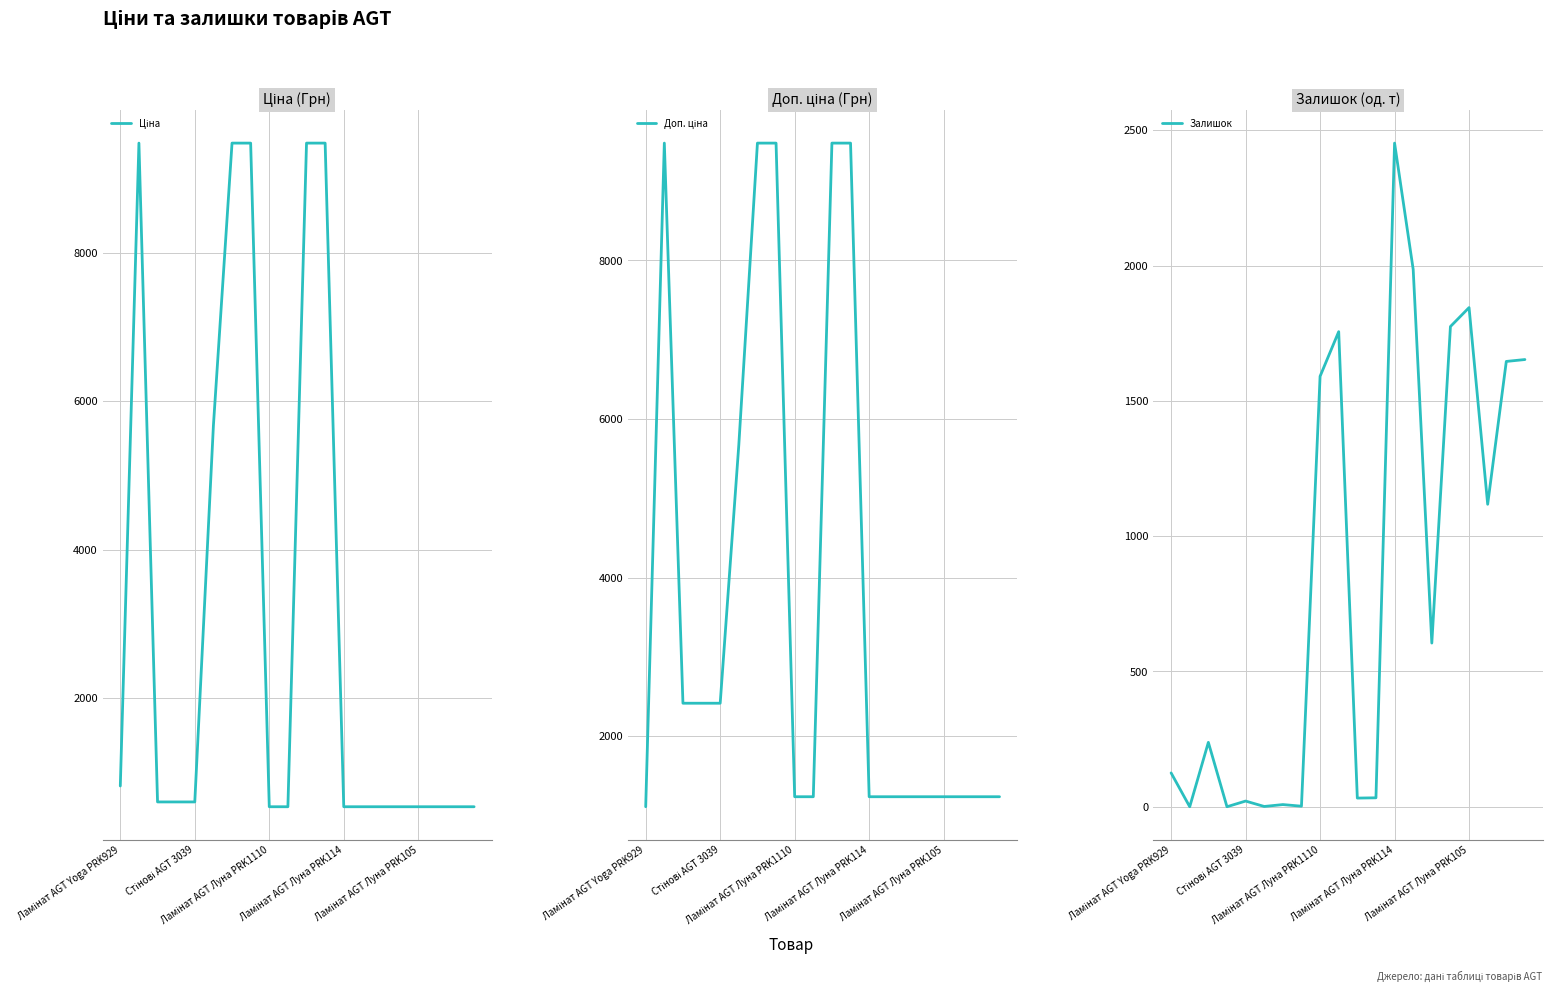

What is the spread (max minus min) of values at Ламінат AGT Yoga PRK929?

984.2